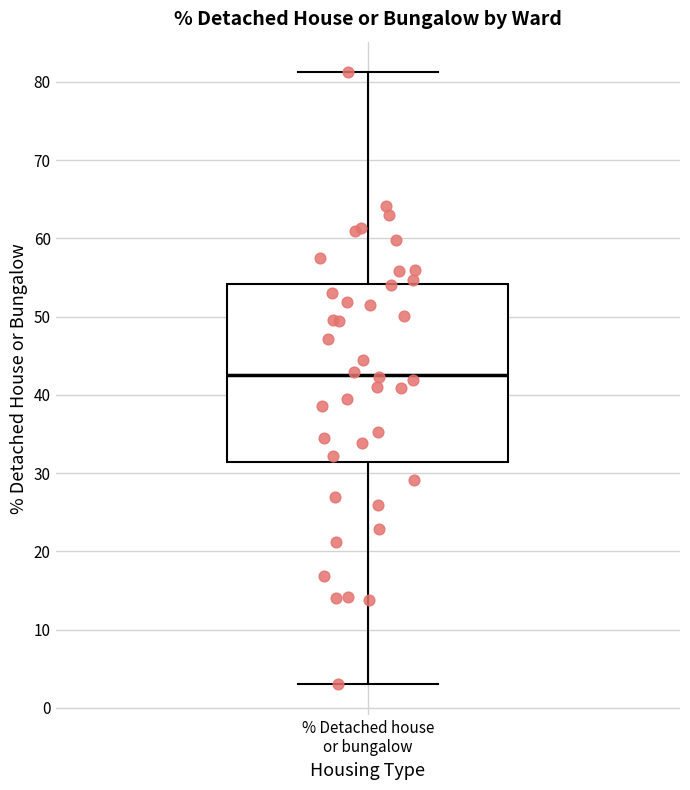

Where is the lower edge of the box for % Detached house or bungalow on the y-axis? The values are not printed on the chart, so give them approximately, as read against the axis.

31